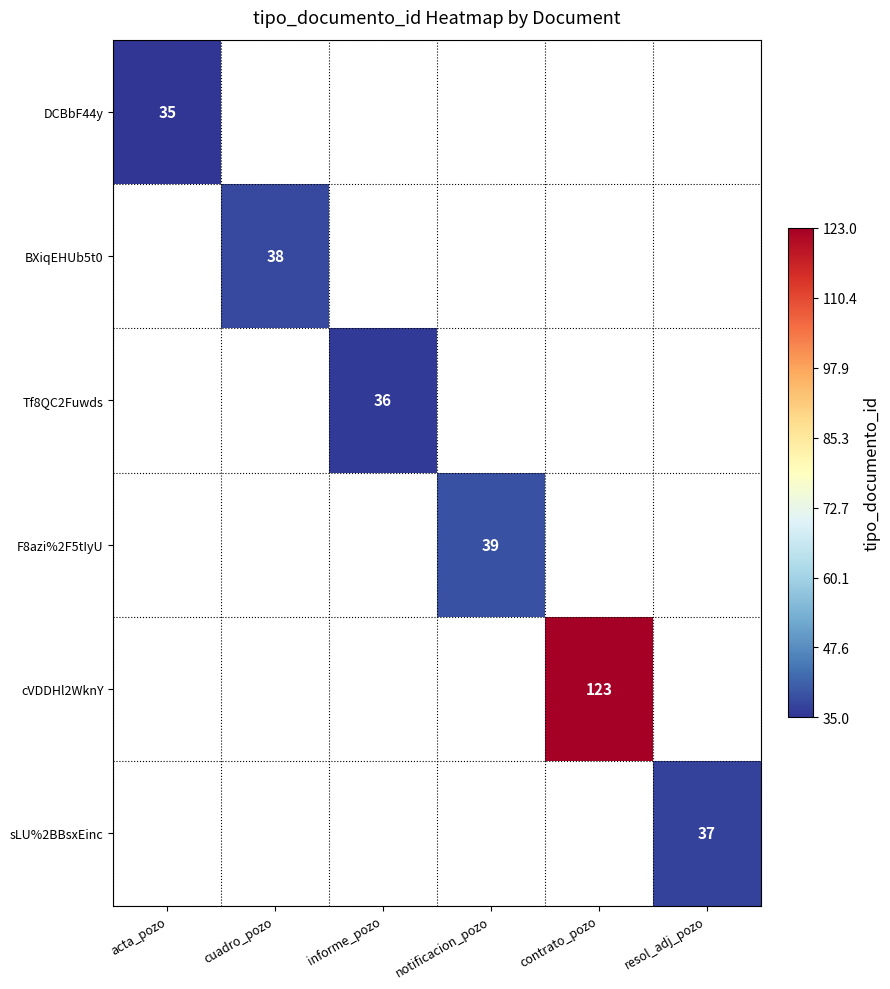

Rank the series by their average value, from lowest to highest.

DCBbF44y, BXiqEHUb5t0, Tf8QC2Fuwds, F8azi%2F5tIyU, cVDDHl2WknY, sLU%2BBsxEinc